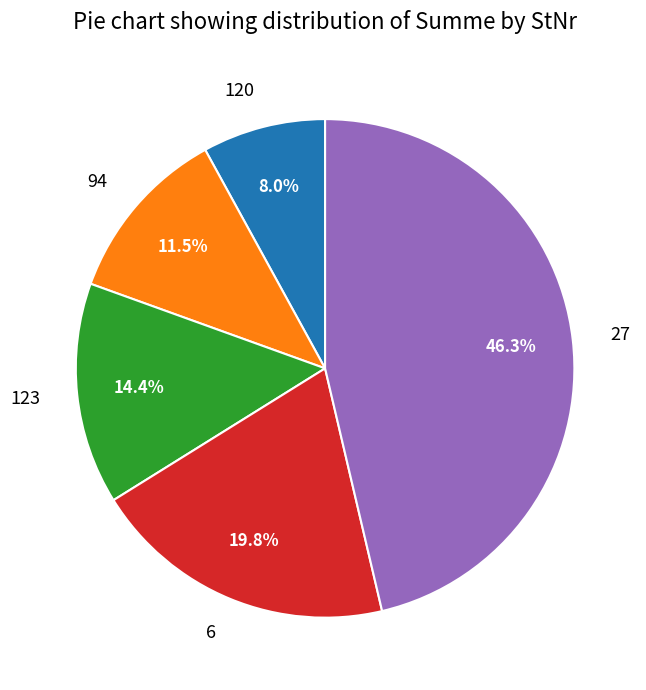

Is it true that 120 is 1% of the pie?

False